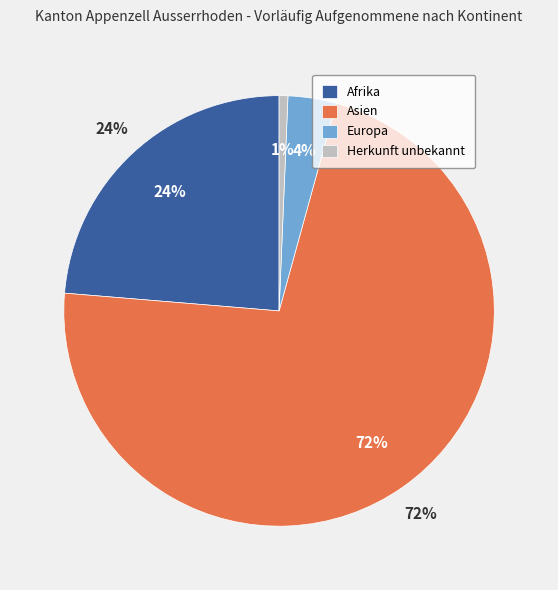

What percentage is the Asien slice, to the nearest percent?

72%